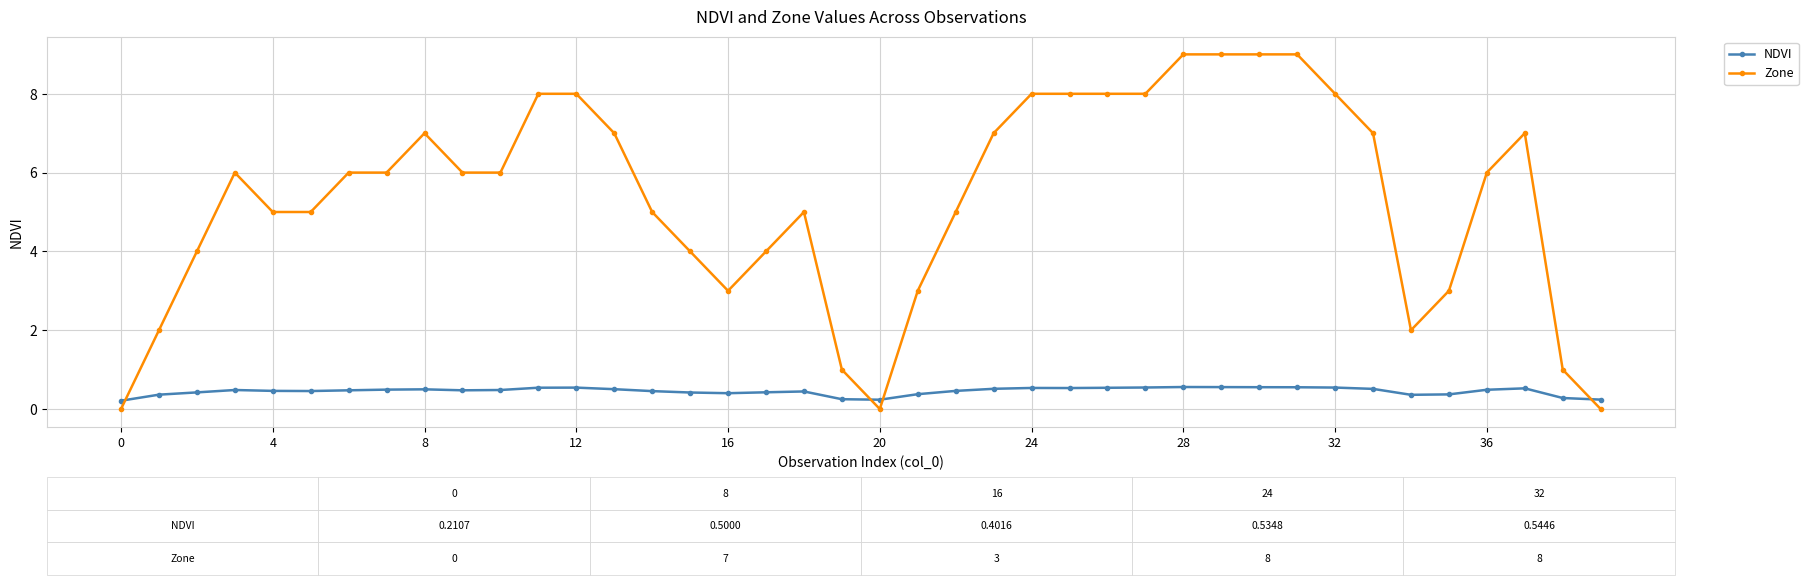

What is the greatest value displayed?

9.0